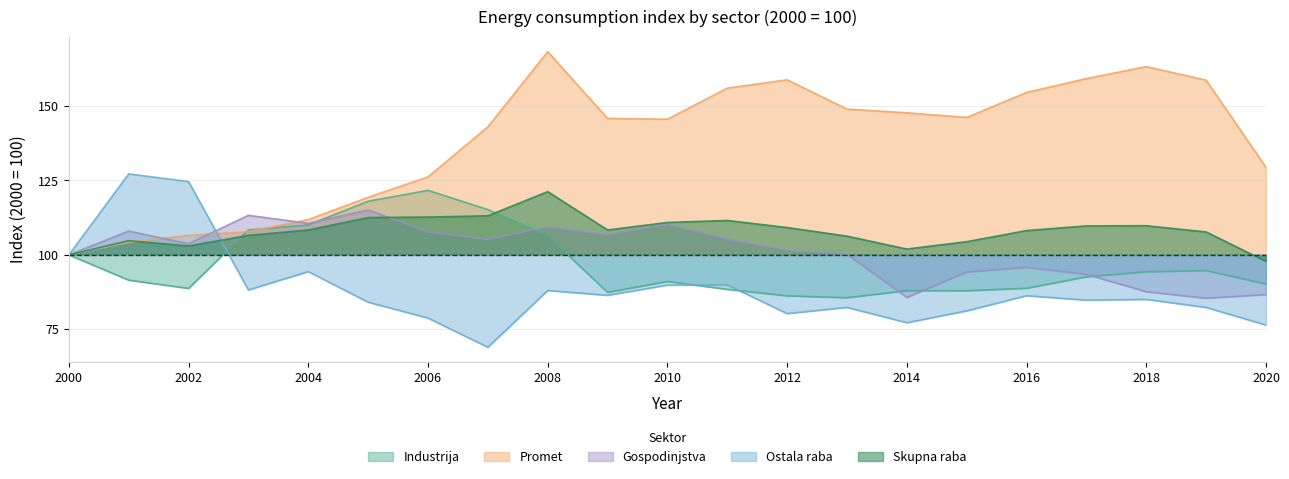

What are all the series names shown in the legend?

Industrija, Promet, Gospodinjstva, Ostala raba, Skupna raba